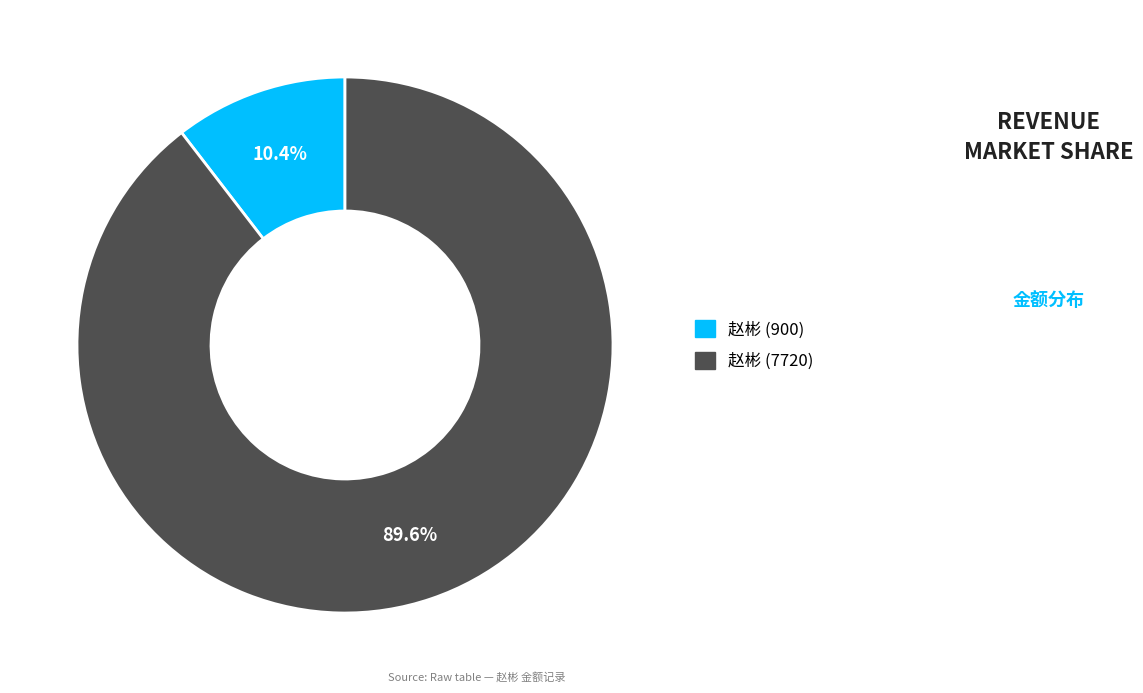

Count the number of slices in the pie.

2